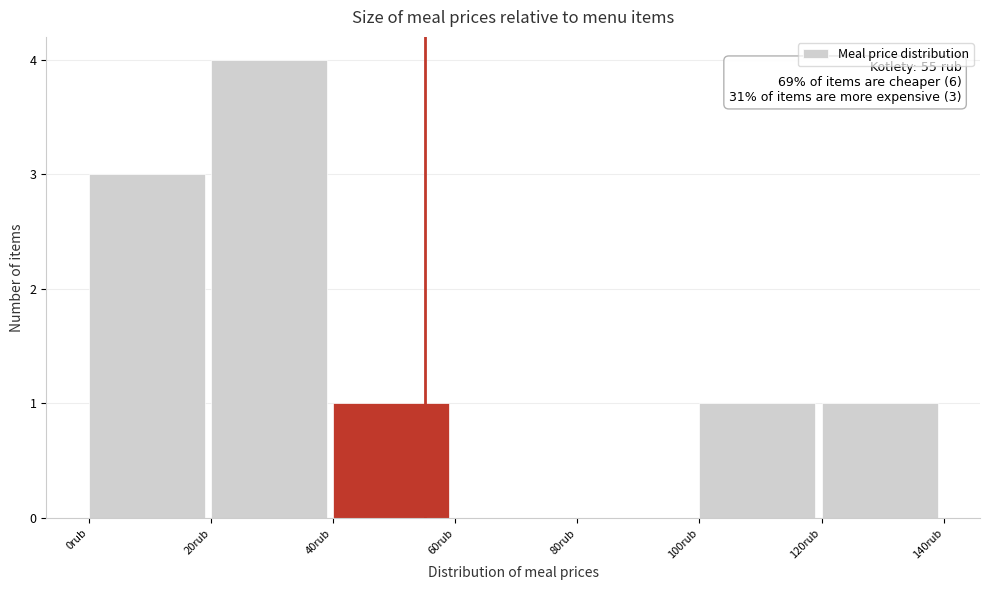

Over which range of the x-axis is the bar tallest?

20 to 40